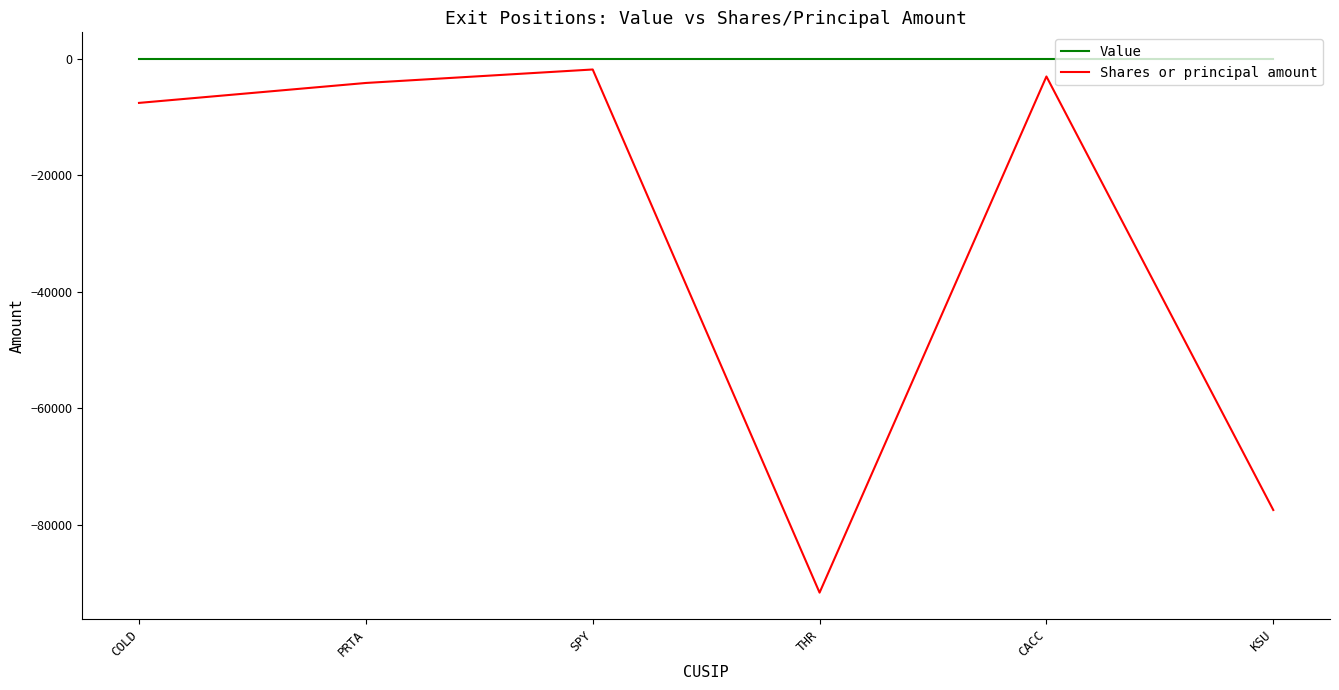

Reading right to left, what are all the values shown in this chart?

Value: KSU=0	CACC=0	THR=0	SPY=0	PRTA=0	COLD=0
Shares or principal amount: KSU=-77475	CACC=-3000	THR=-91666	SPY=-1800	PRTA=-4114	COLD=-7539